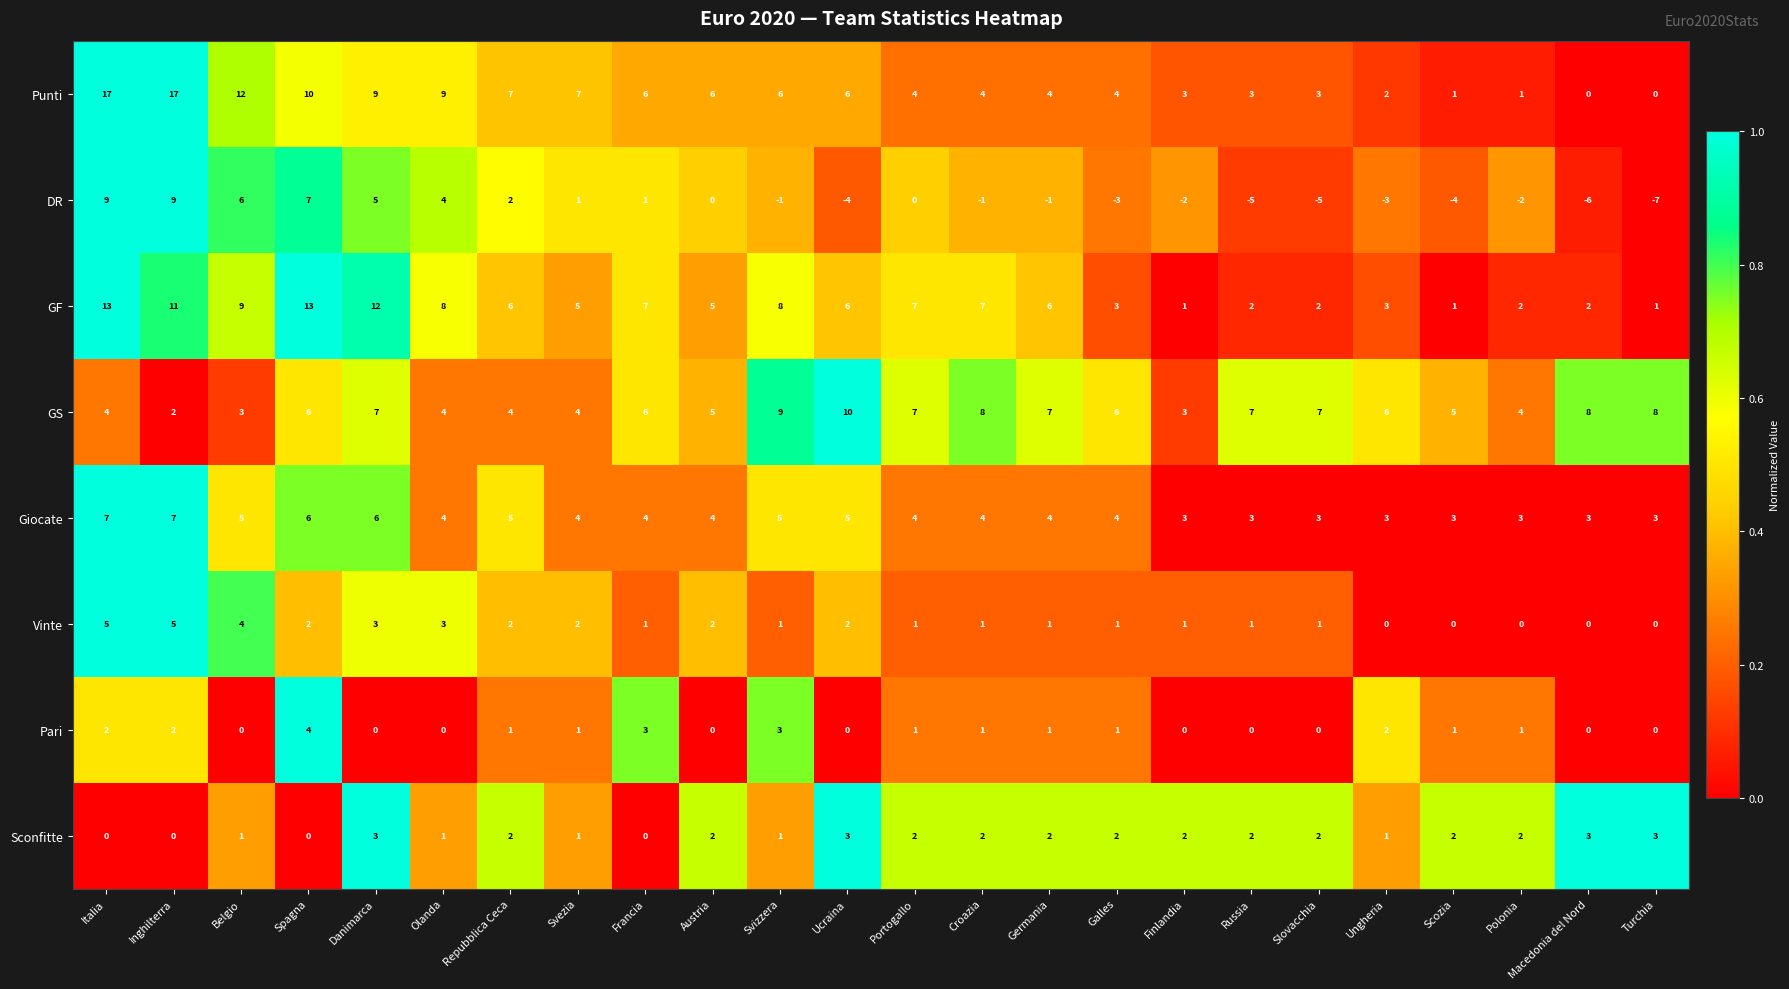

At which label does Giocate first exceed 4?

Italia